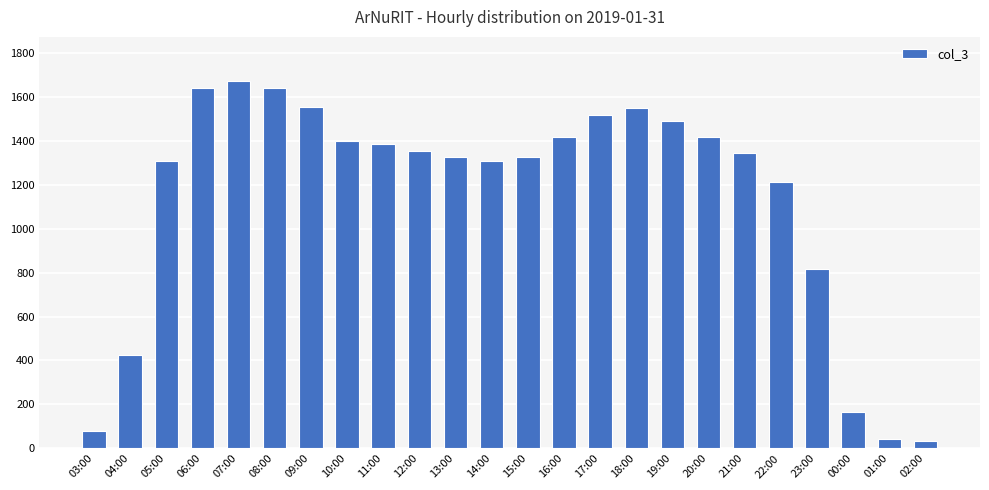

Is it true that the value at 04:00 is 105?

False